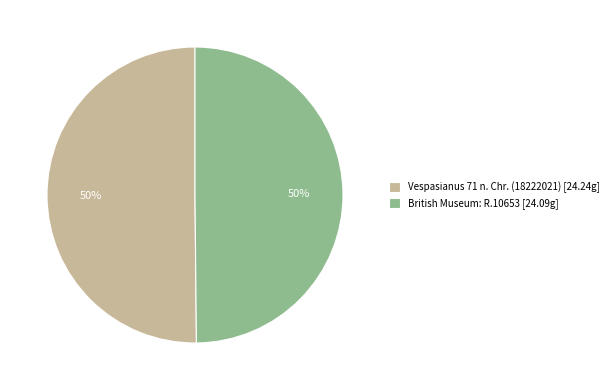

To the nearest percent, what percentage of the pie is Vespasianus 71 n. Chr. (18222021) [24.24g]?

50%